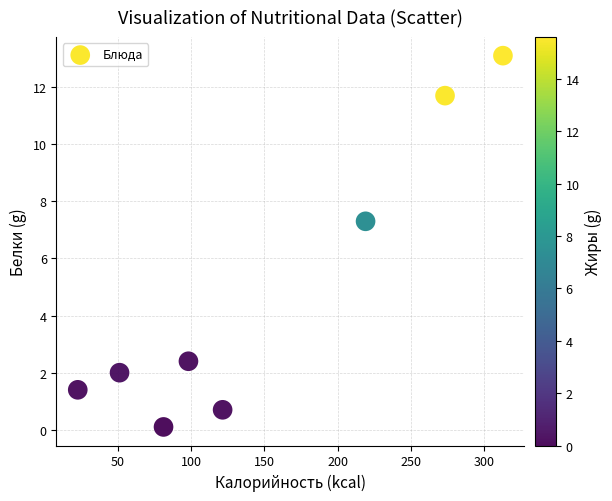

What is the average Y value?

4.8